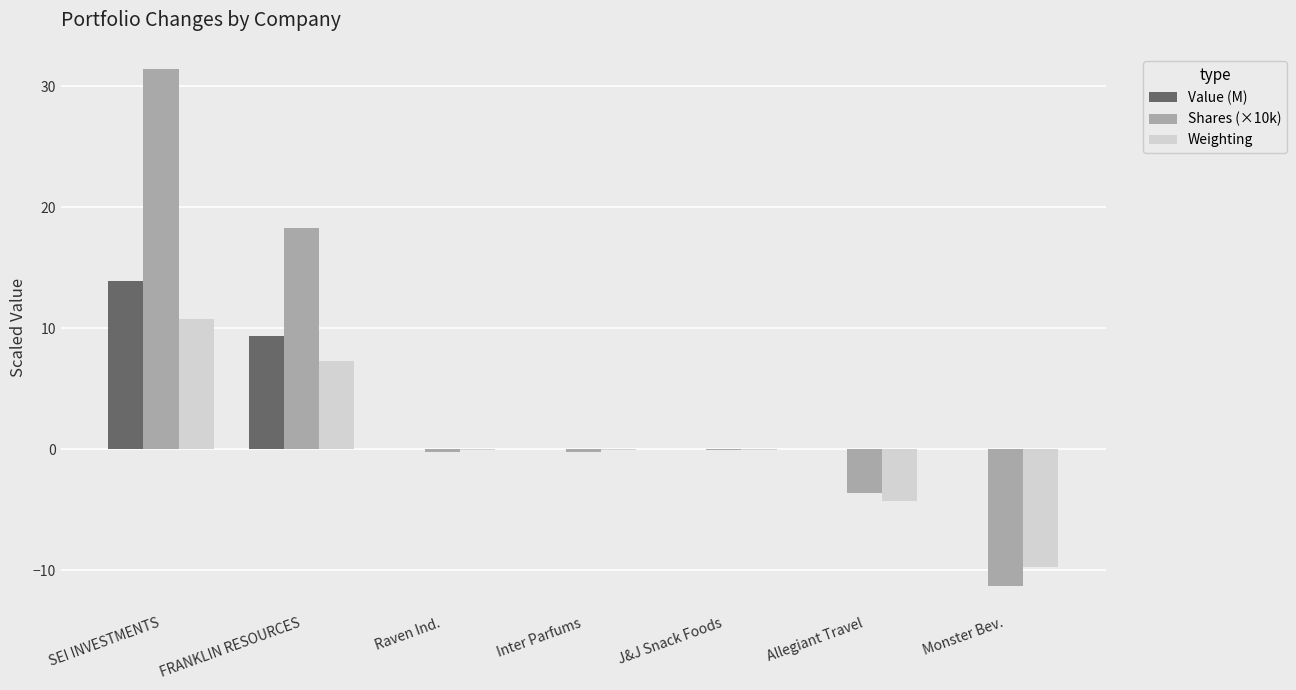

At which label is Shares (×10k) closest to 10?

FRANKLIN RESOURCES